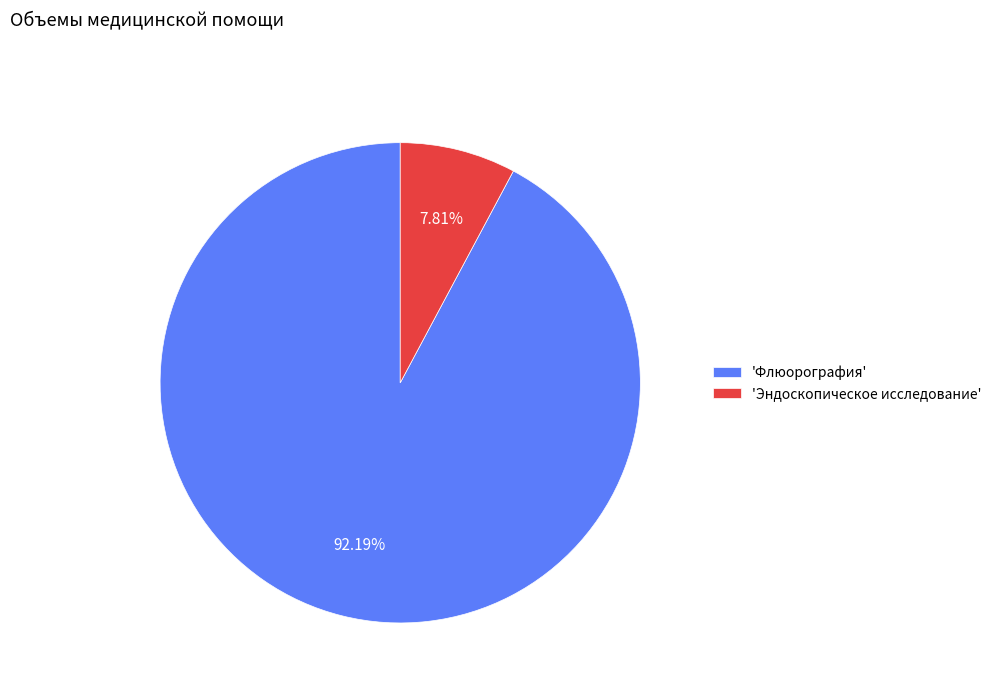

What is the majority slice?

'Флюорография'